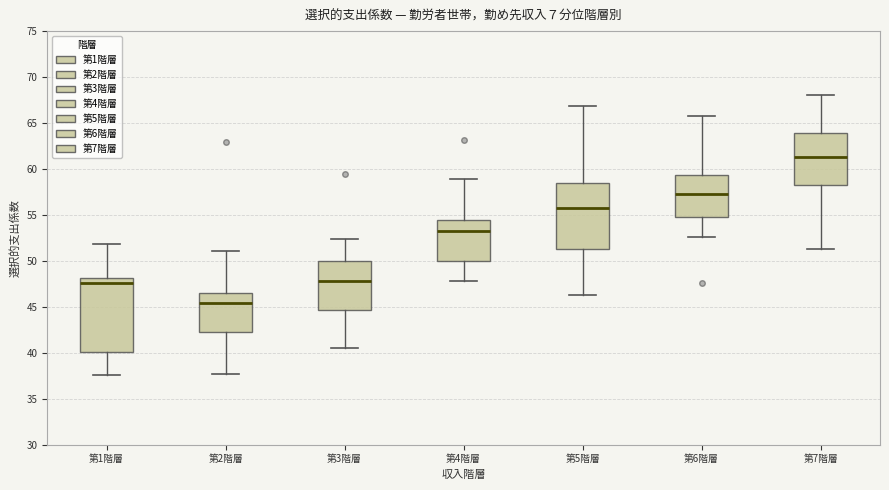

Which box's median line is the lowest?

第2階層